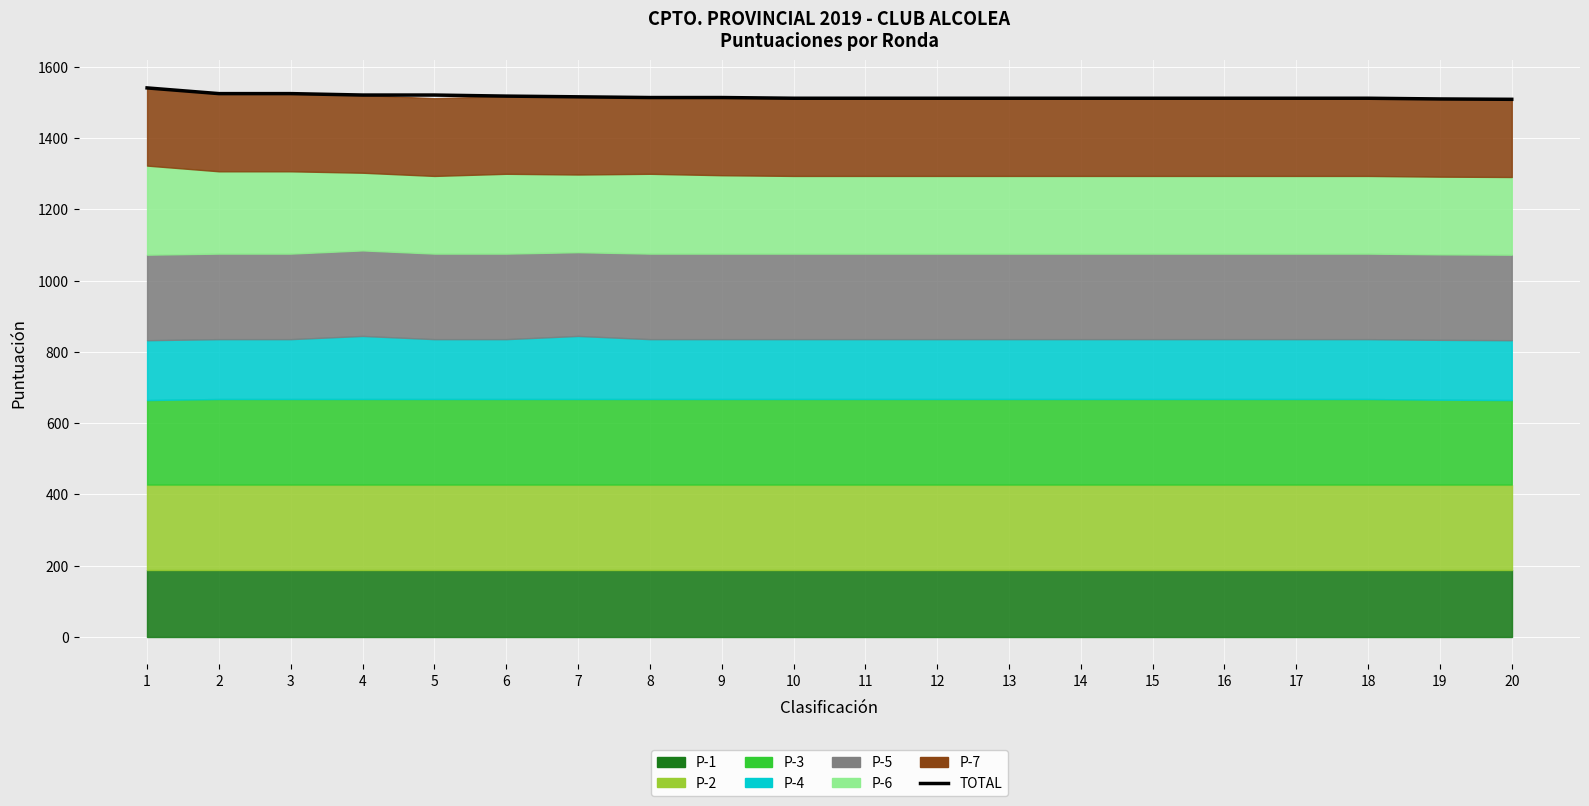

Does the chart display data point markers on the line(s)?

No